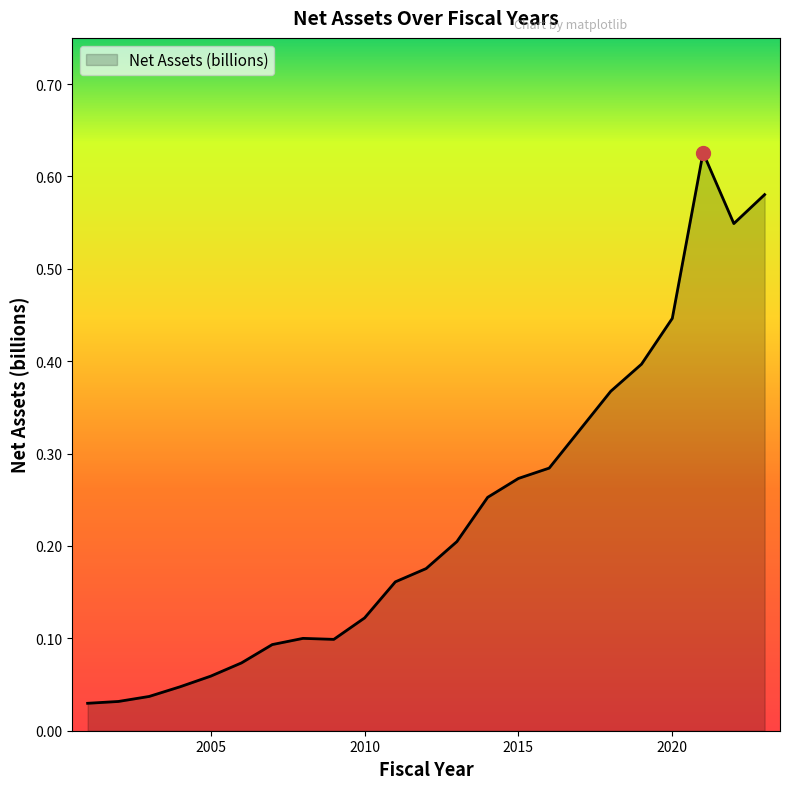

True or false: there are more than 1 points higher than both neighbors.

True